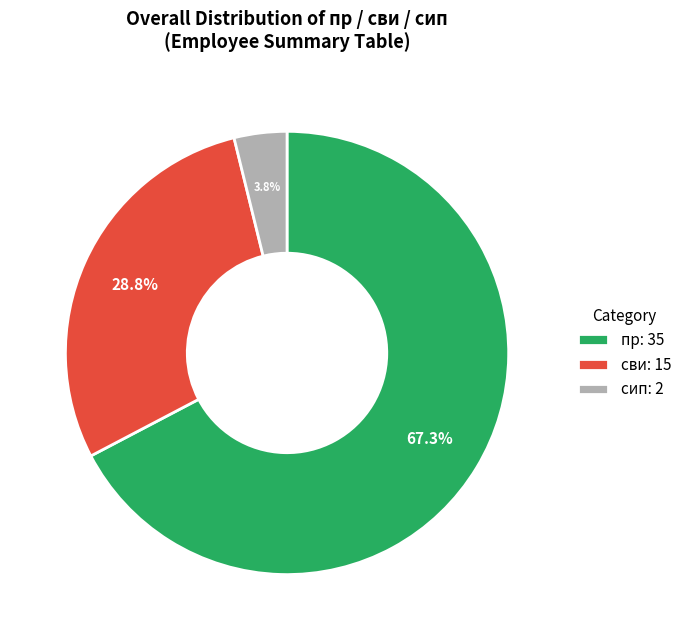

What is the smallest slice in the pie chart?

сип: 2